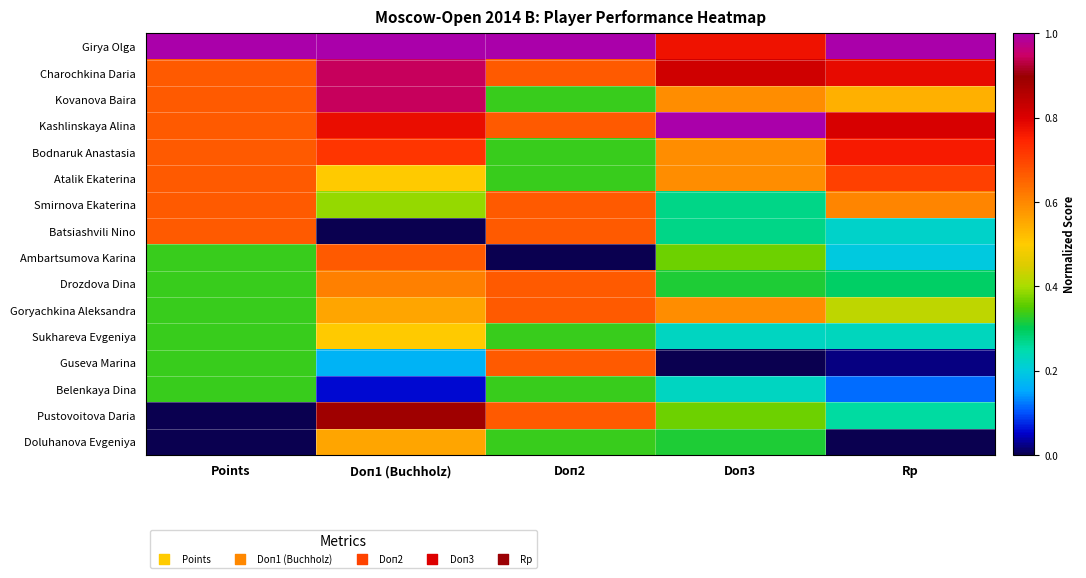

Count the number of categories in the chart.

5